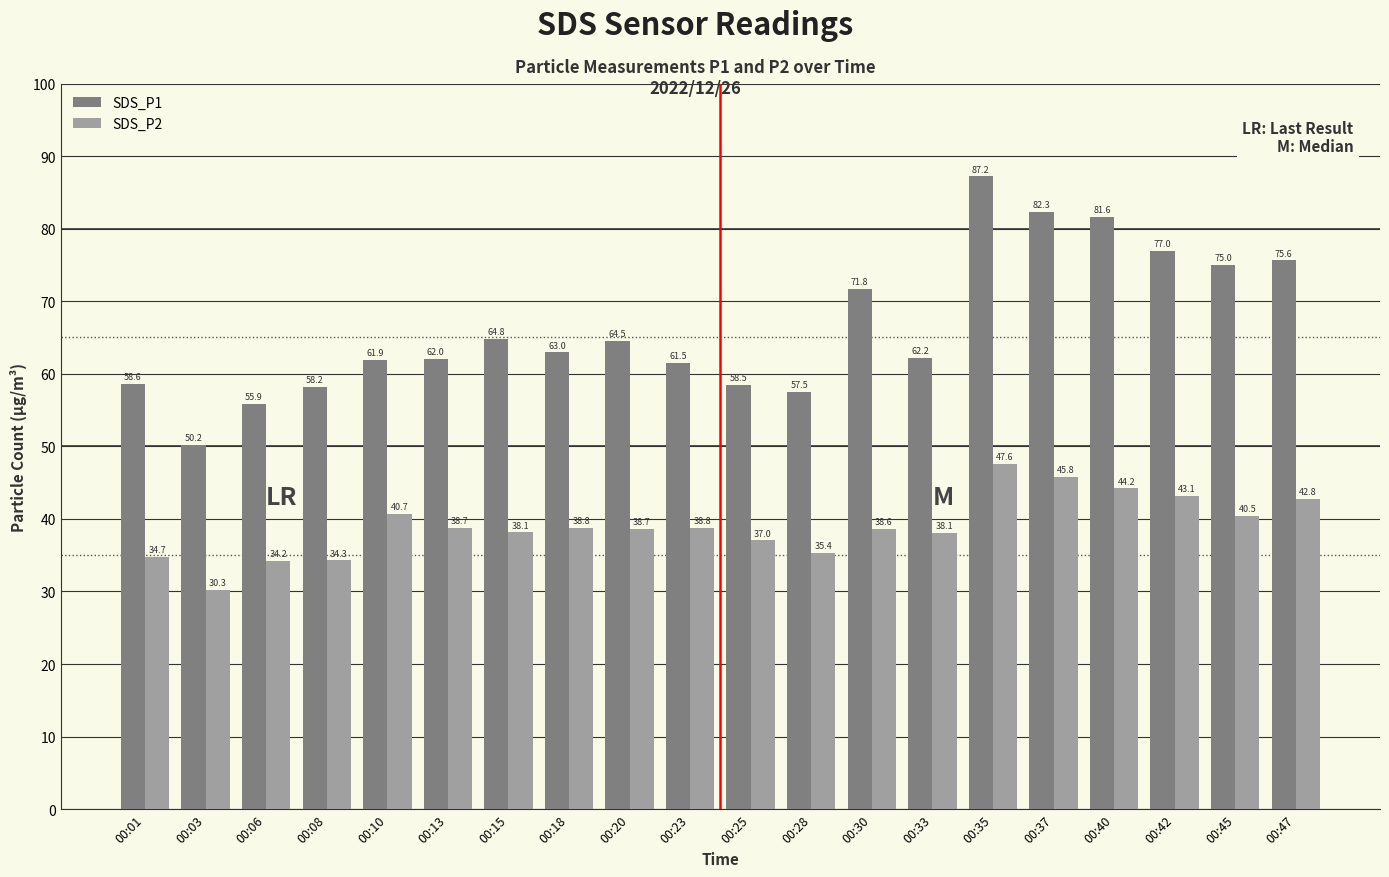

Count the number of categories in the chart.

20